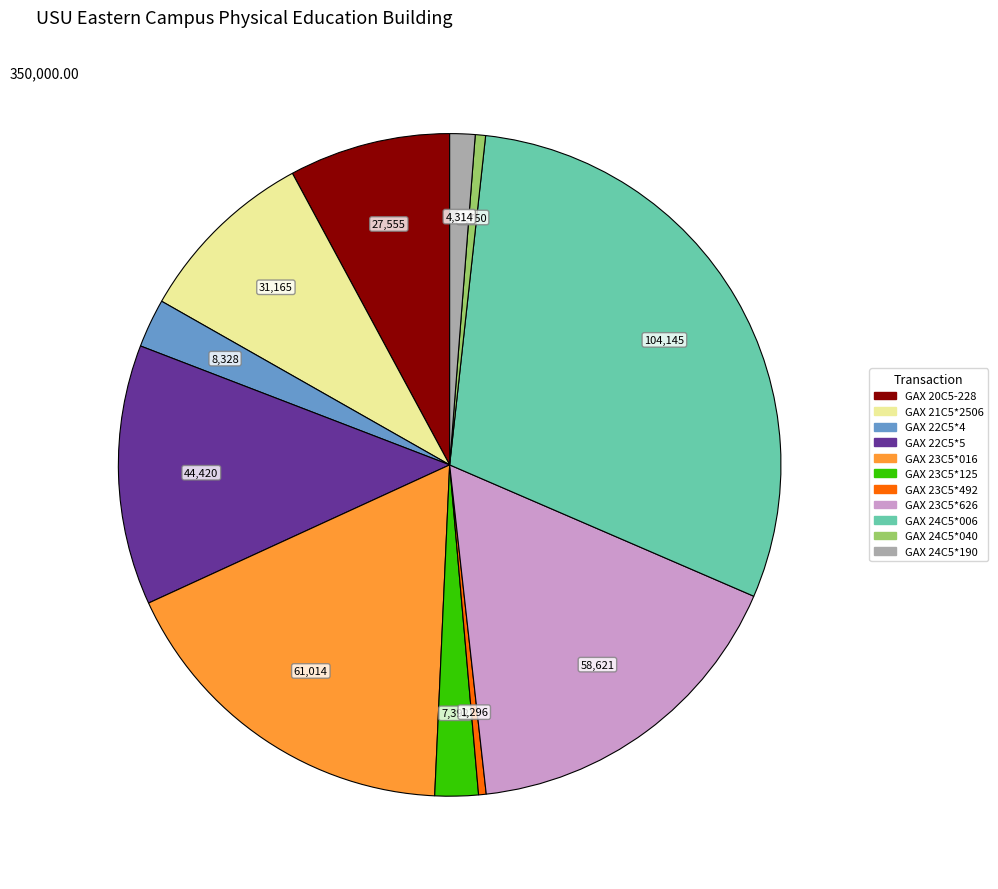

Is it true that GAX 24C5*190 is 1% of the pie?

True